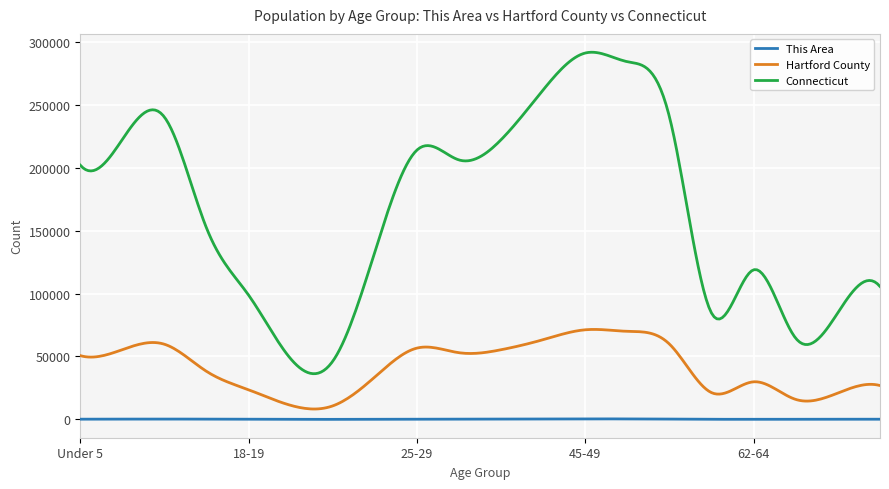

True or false: Connecticut and This Area intersect in this chart.

False